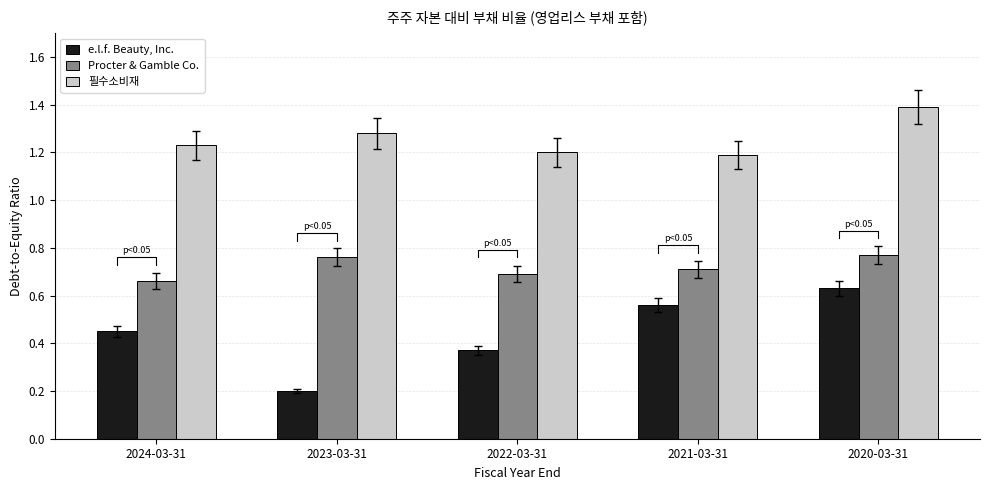

What position from the left is 2021-03-31?

4